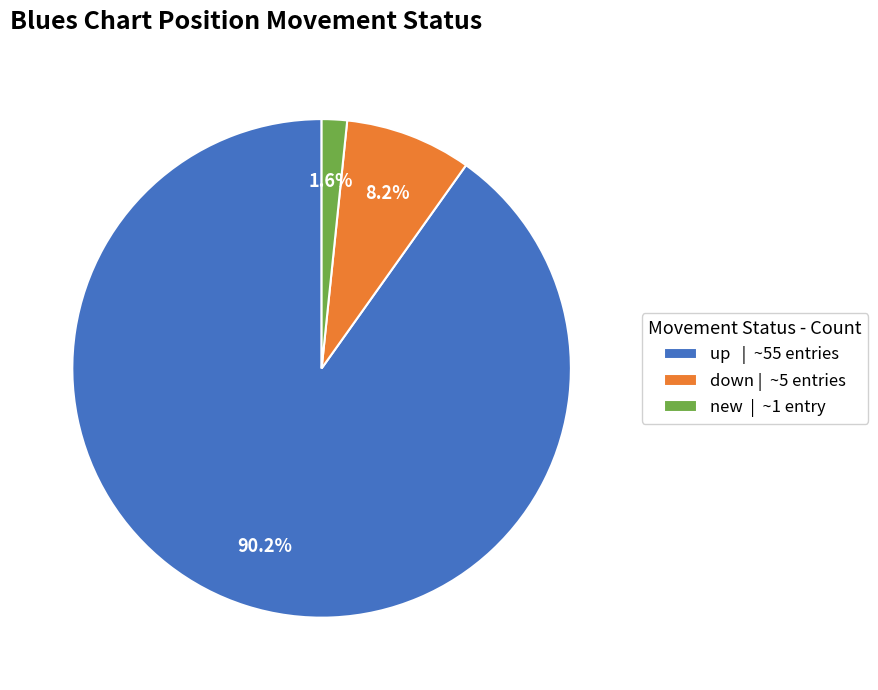

To the nearest percent, what percentage of the pie is down?

8%